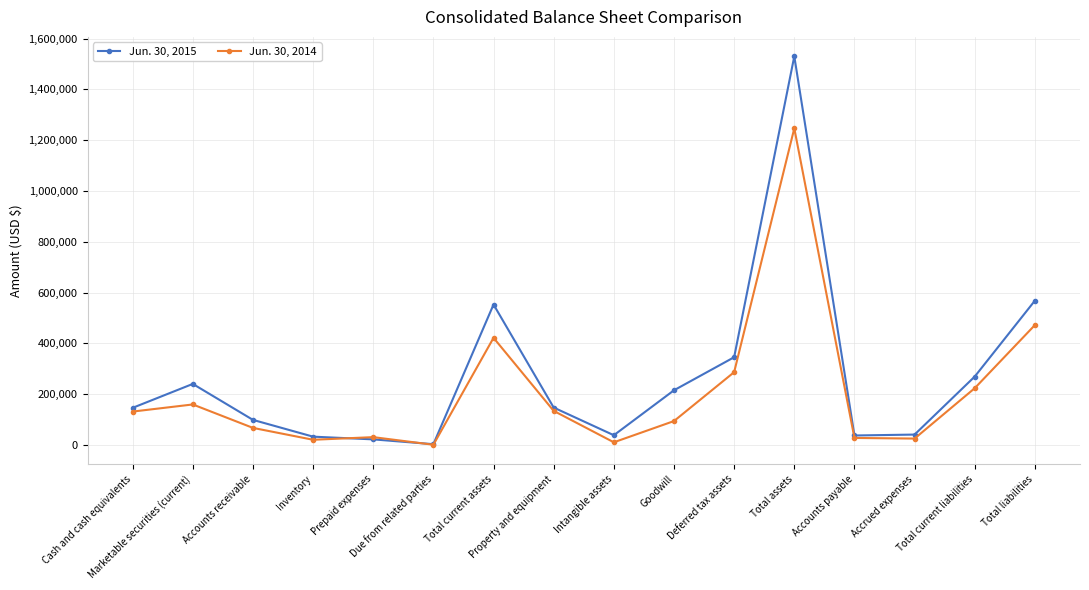

True or false: Jun. 30, 2015 has more than 1 points higher than both neighbors.

True